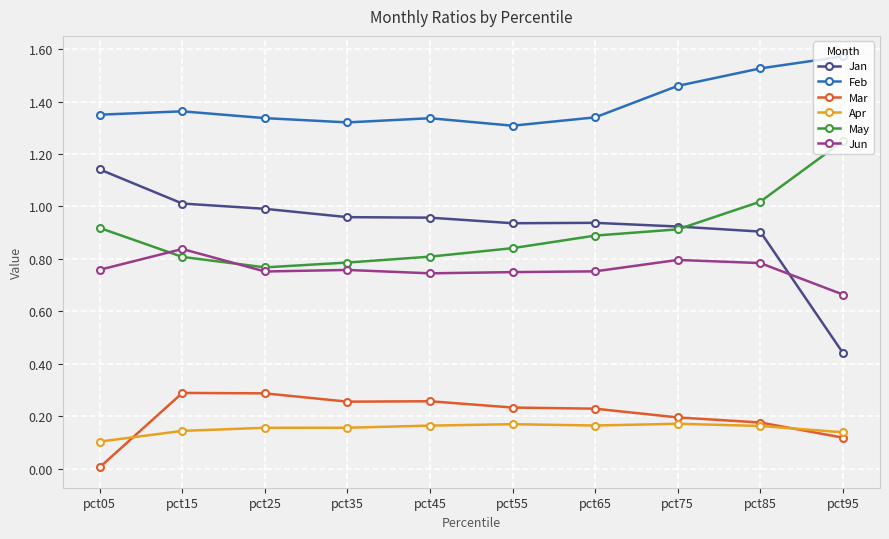

Which category has the lowest value across all series?

pct05